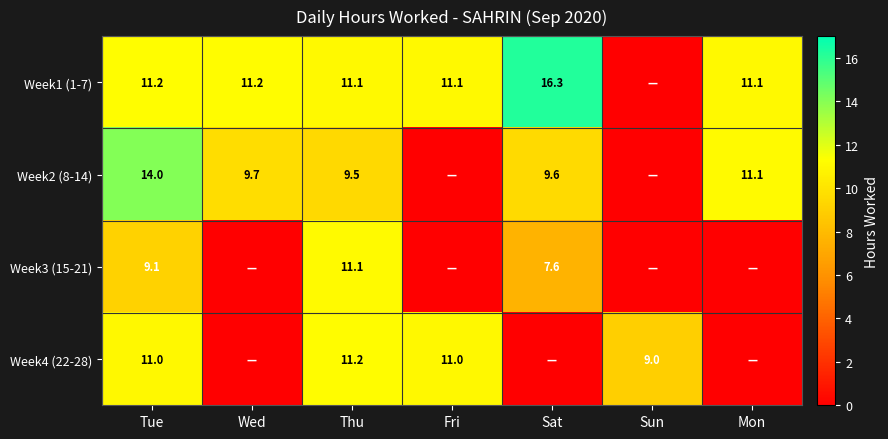

What is the spread (max minus min) of values at Thu?

1.7